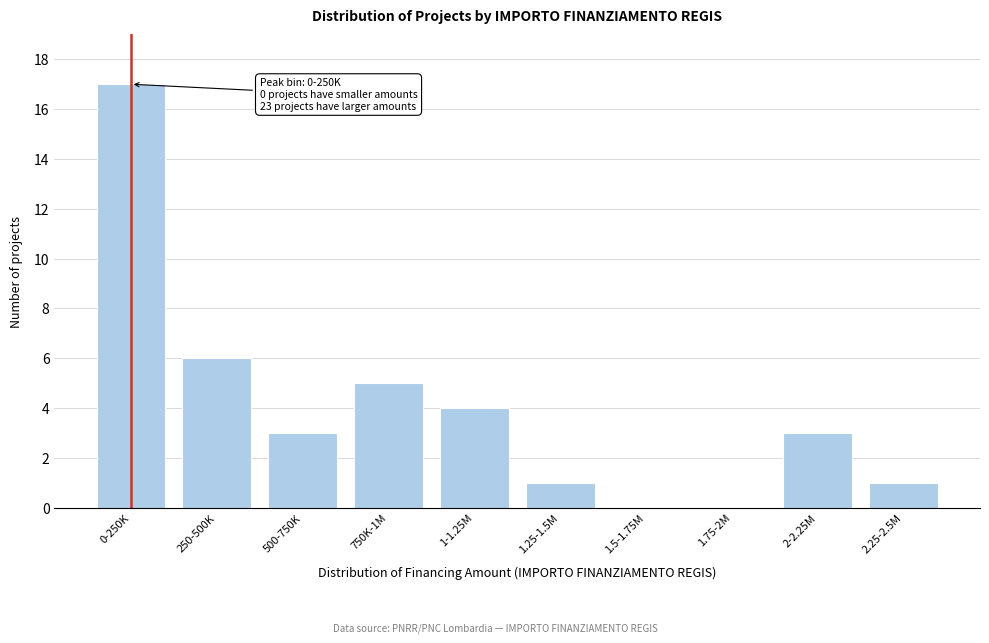

Reading right to left, transcribe all the data shown in this chart.

2.25-2.5M=1	2-2.25M=3	1.75-2M=0	1.5-1.75M=0	1.25-1.5M=1	1-1.25M=4	750K-1M=5	500-750K=3	250-500K=6	0-250K=17